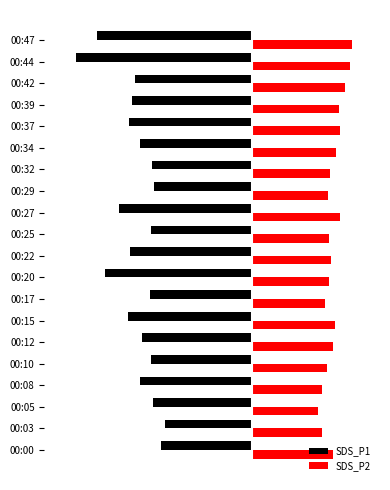

Which series has the largest total across all categories?

SDS_P2